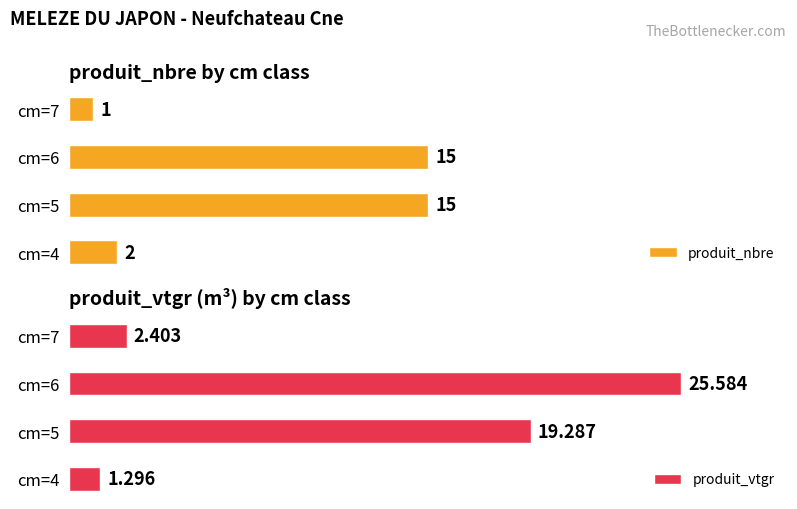

What is the value of the produit_vtgr bar at the 2nd from the left?

19.3